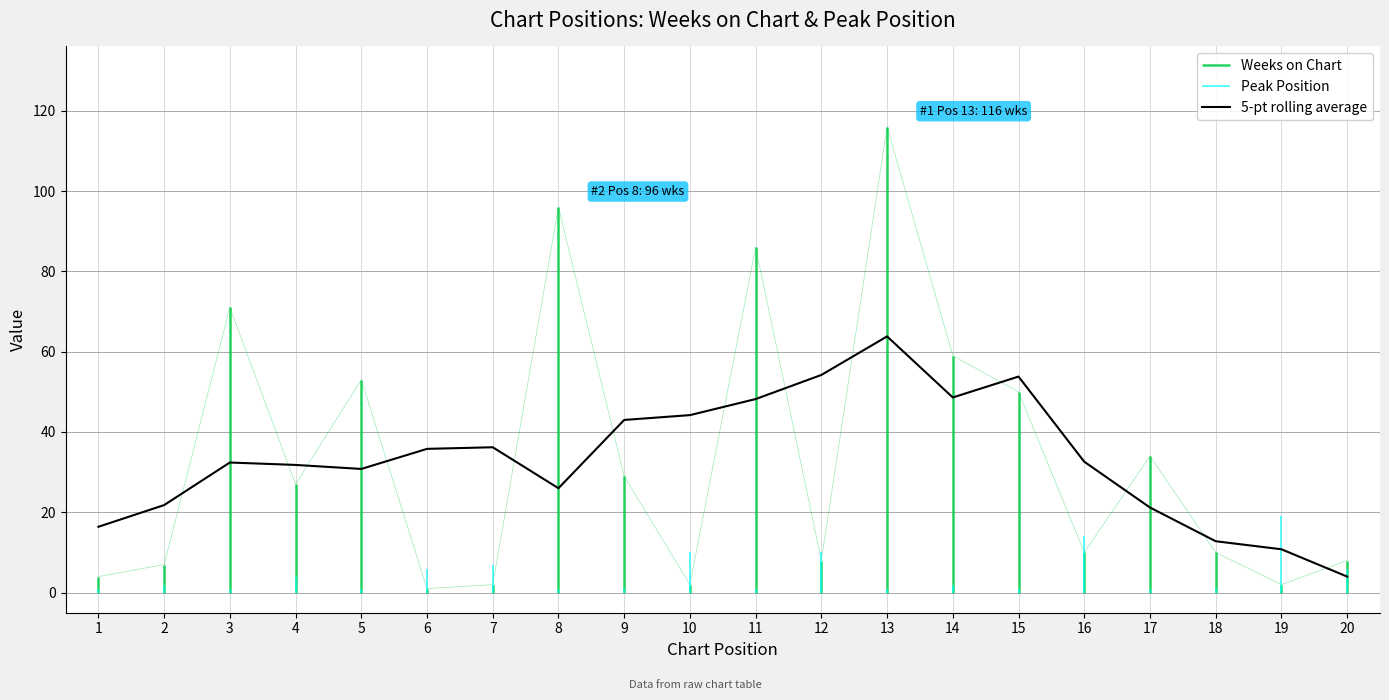

How many lines are shown in the chart?

1